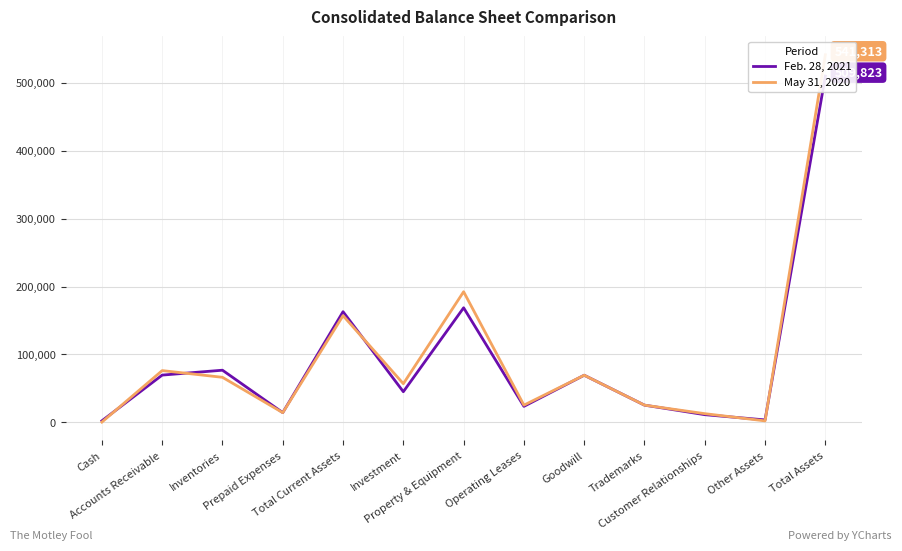

At which category does Feb. 28, 2021 reach its first local valley?

Prepaid Expenses